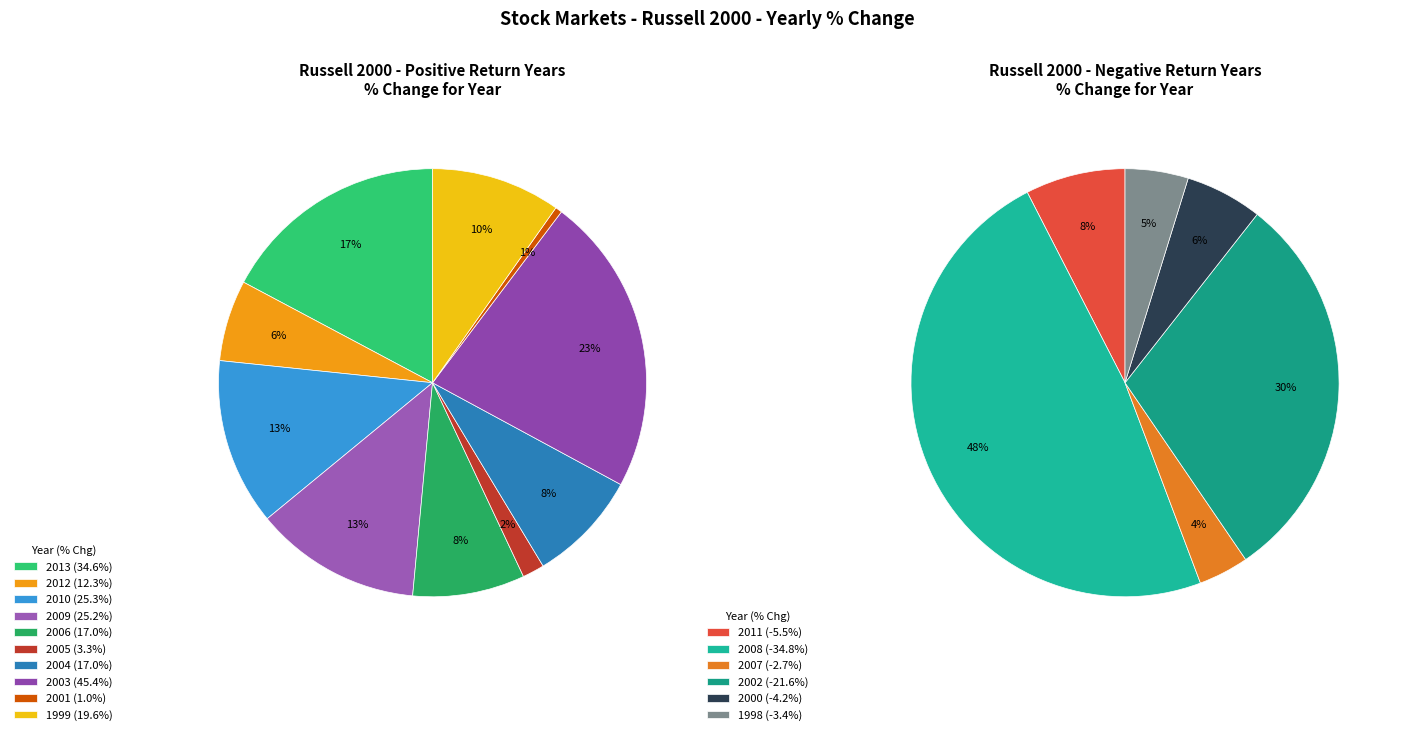

Which slice is the largest?

2003